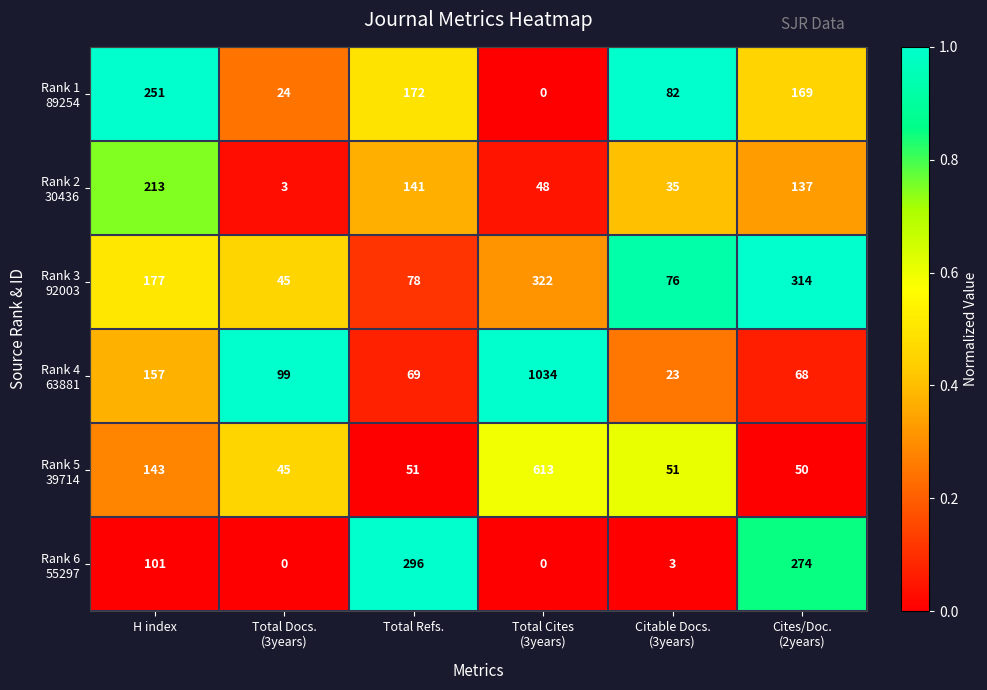

What is the maximum value shown in the chart?

1034